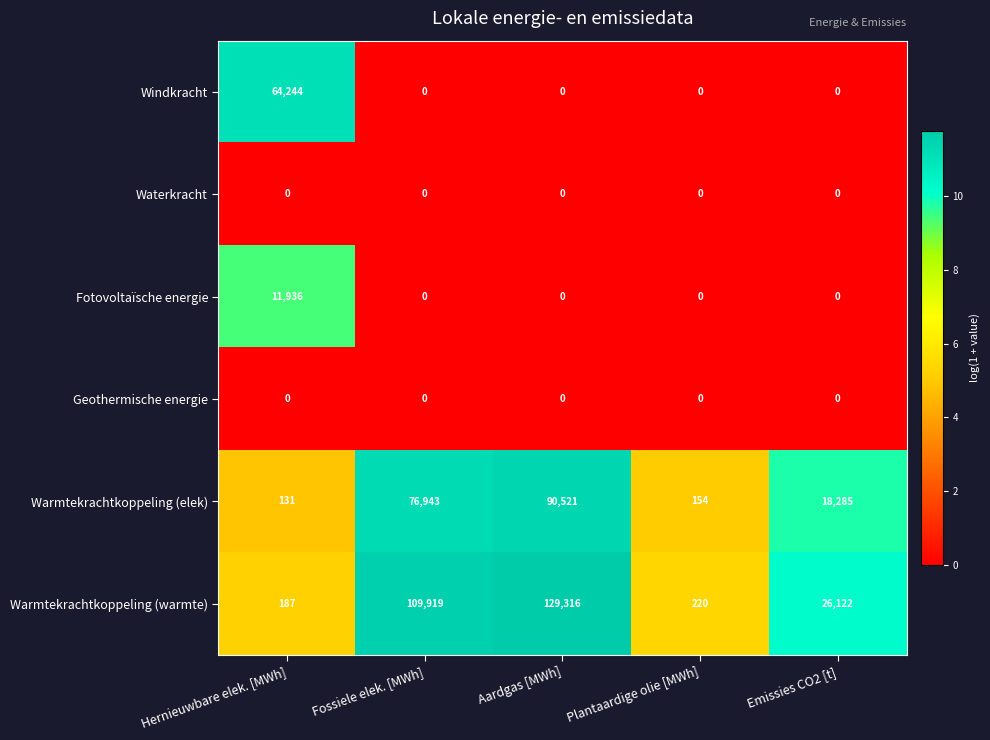

What is the maximum value shown in the chart?

129316